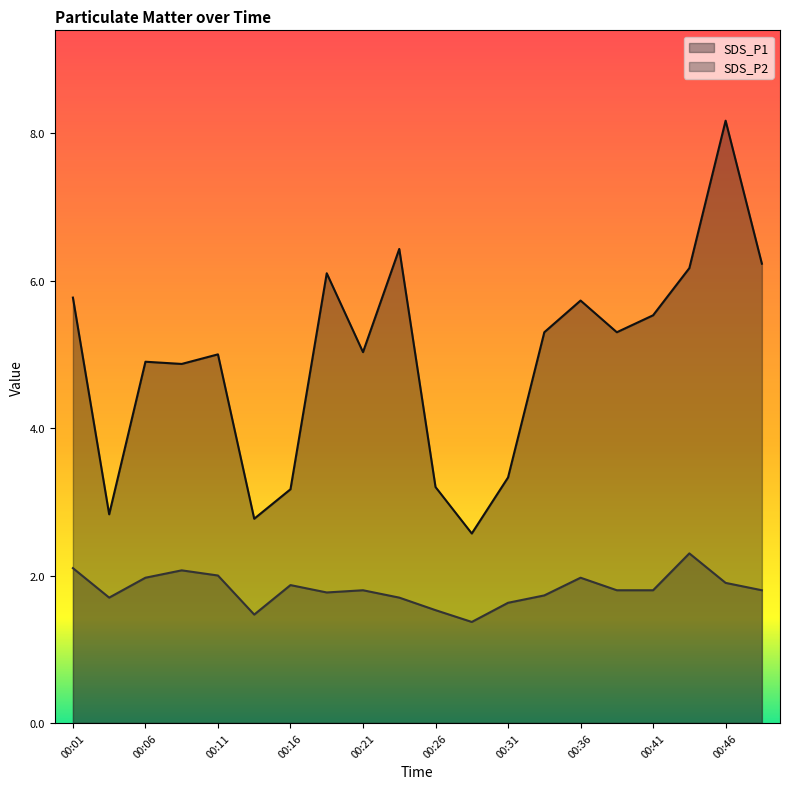

At which category is the sum across all series the highest?

00:46